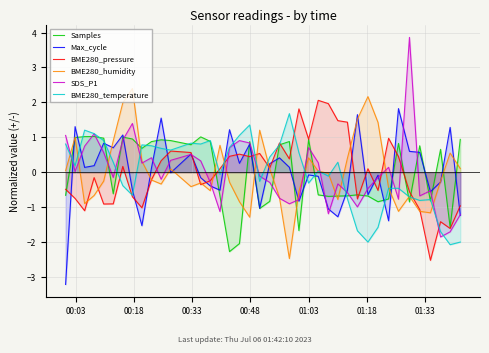

What is the highest value of the SDS_P1 series?

3.9